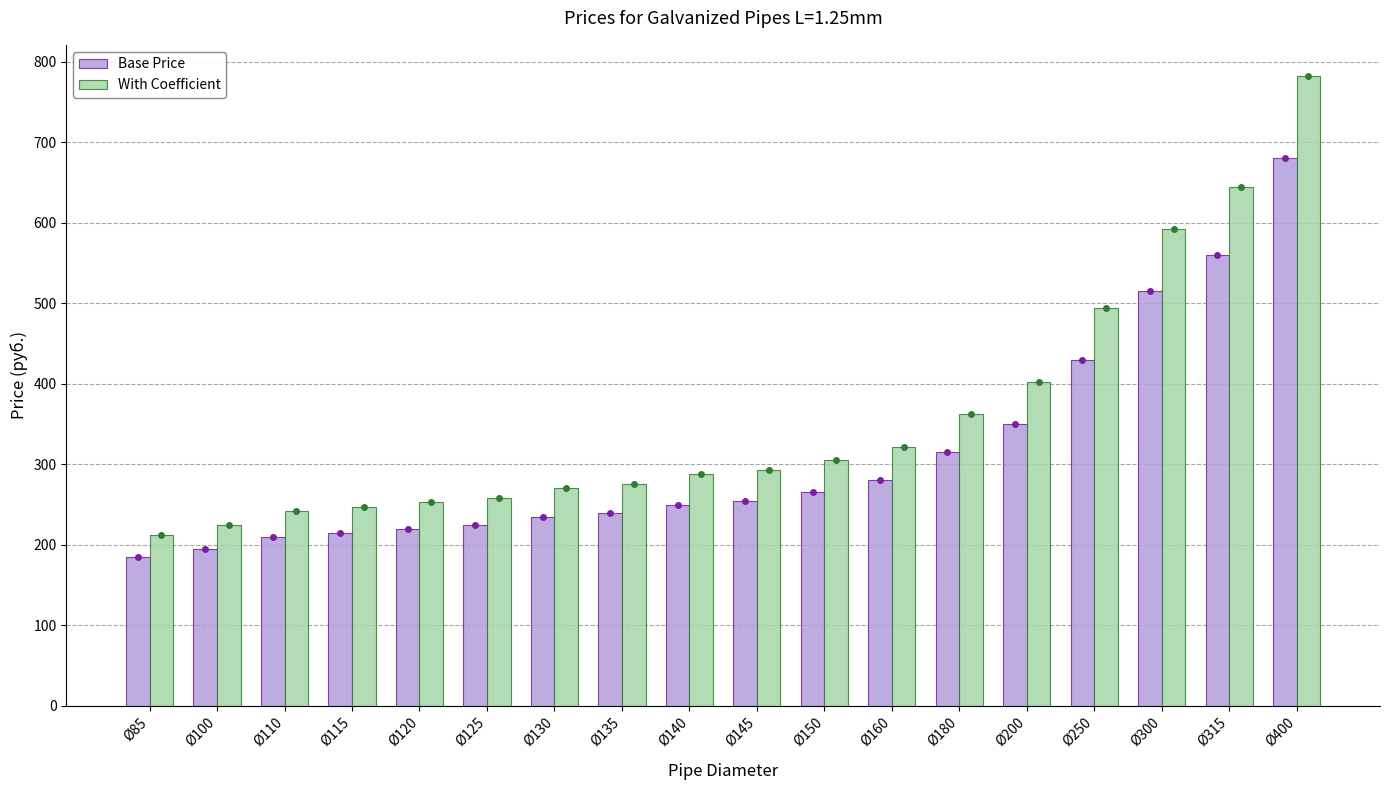

What is the difference between the highest and lowest values at Ø160?

42.0